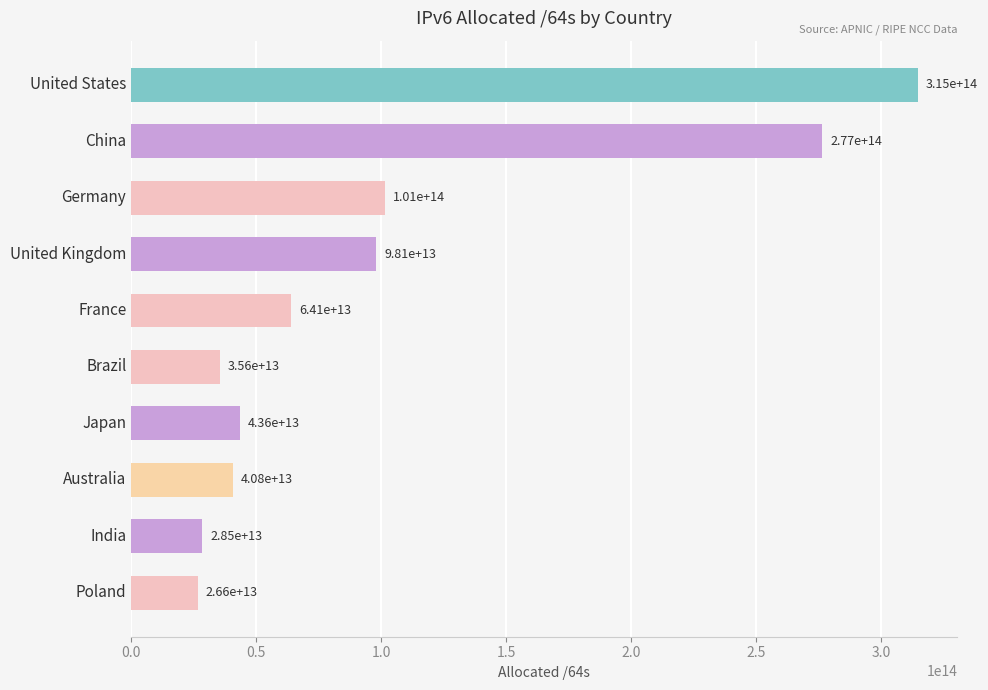

Are the bars horizontal?

Yes